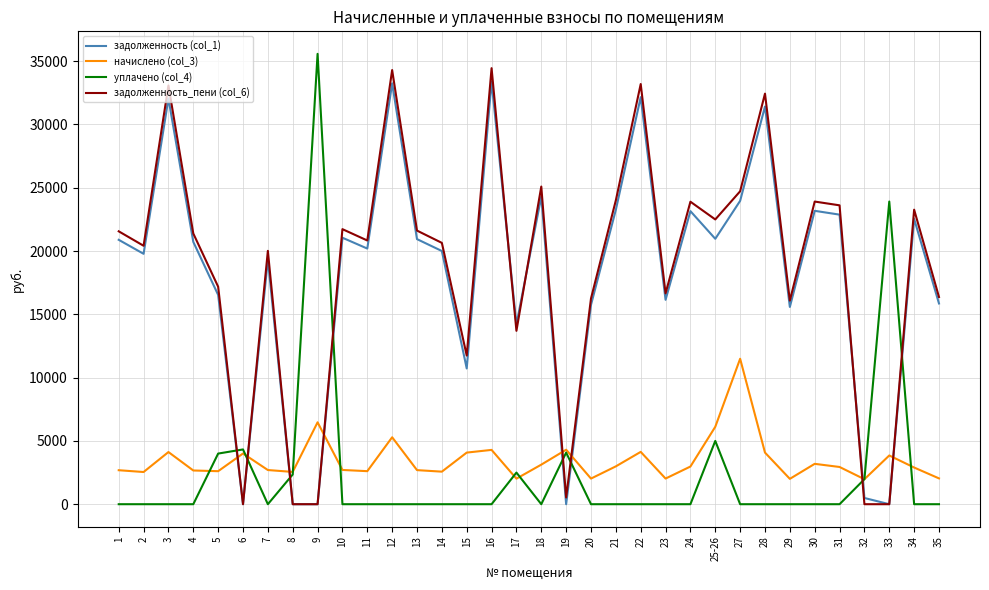

What is the difference between the highest and lowest values at 27?

24723.2